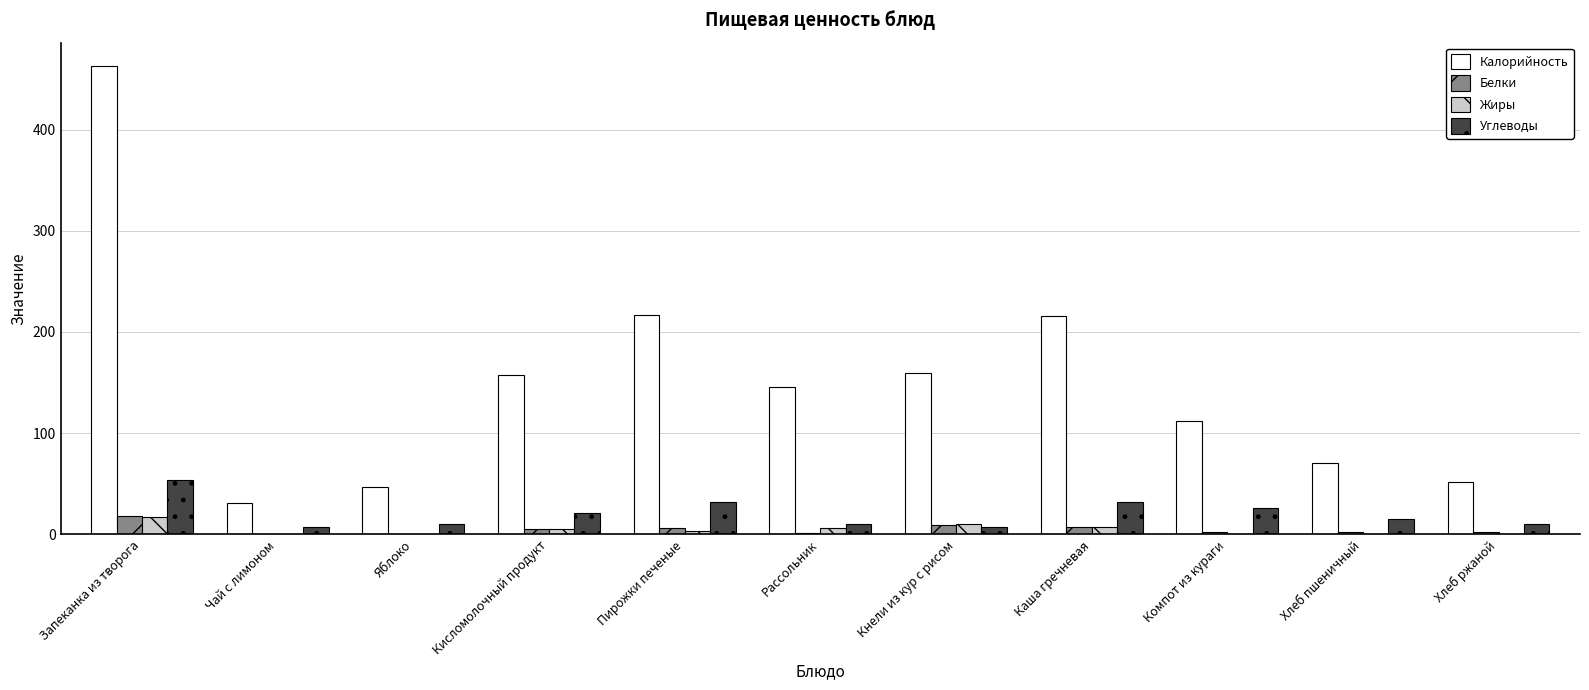

Between Запеканка из творога and Чай с лимоном, which series saw the biggest shift?

Калорийность